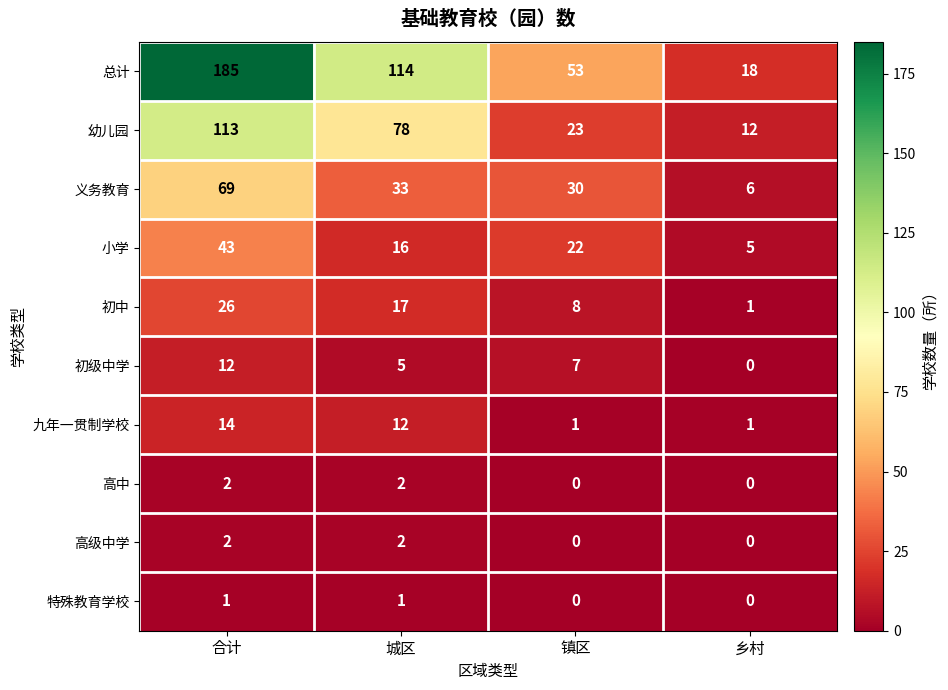

Which series changed the most between 合计 and 城区?

总计